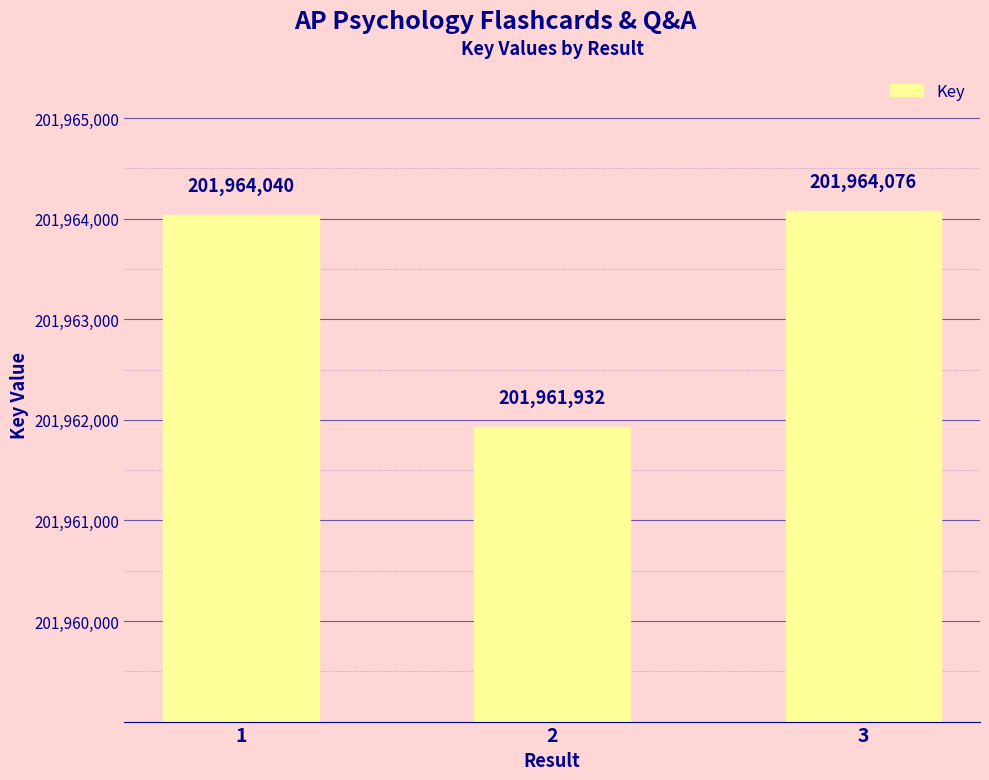

What value does the data have at 3, to the nearest 10?

201964080